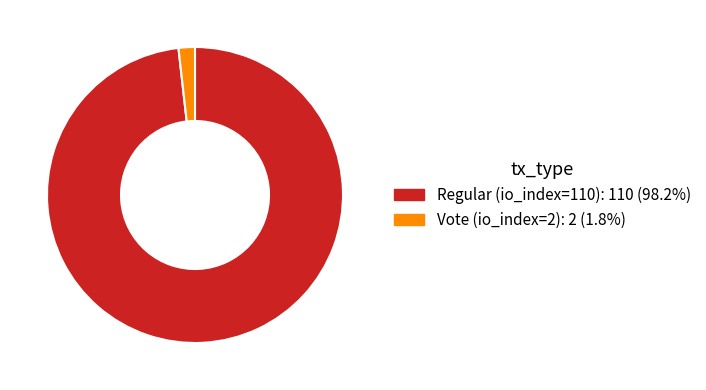

Is there a majority slice in this chart?

Yes